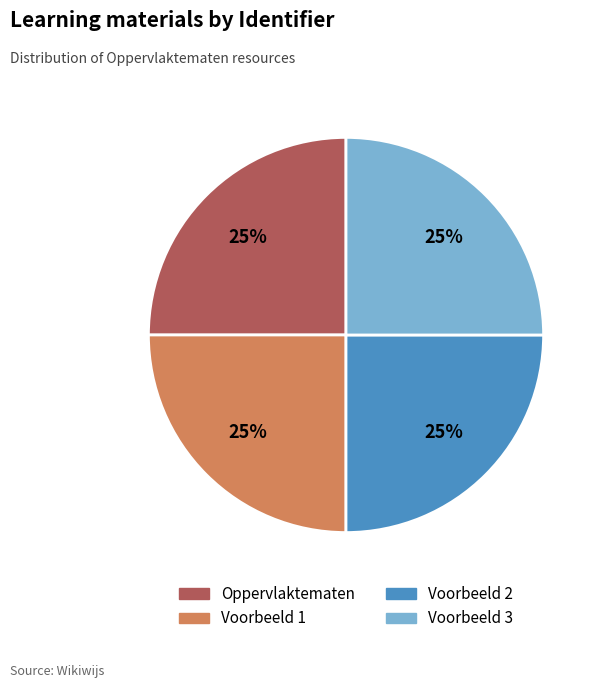

How many slices are in this pie chart?

4